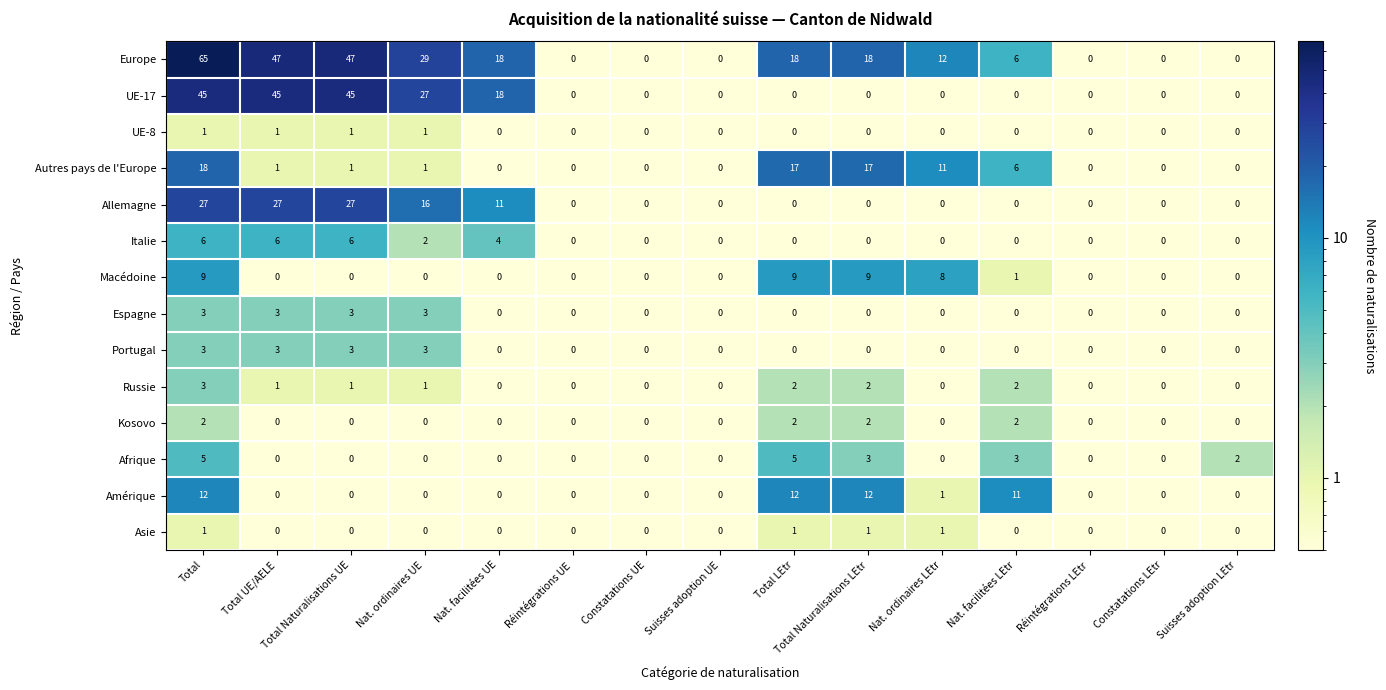

What is the spread (max minus min) of values at Nat. facilitées LEtr?

11